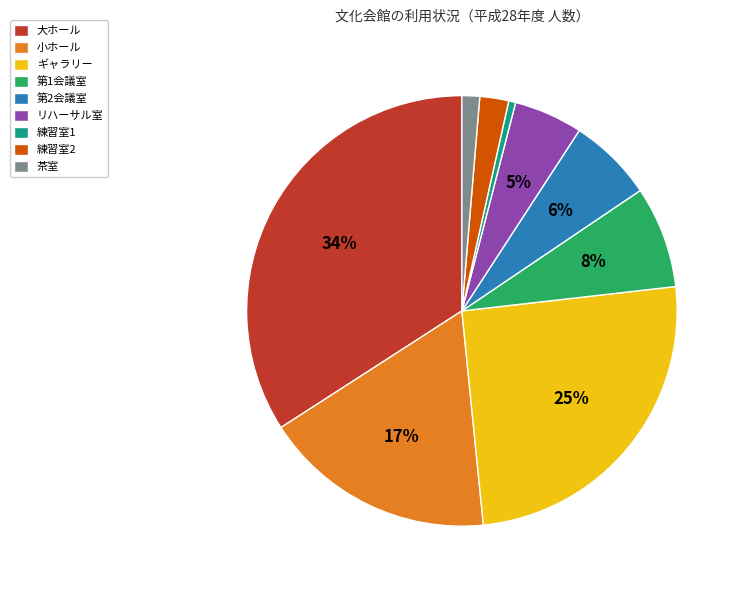

The 茶室 slice represents 1% of the pie. True or false?

True